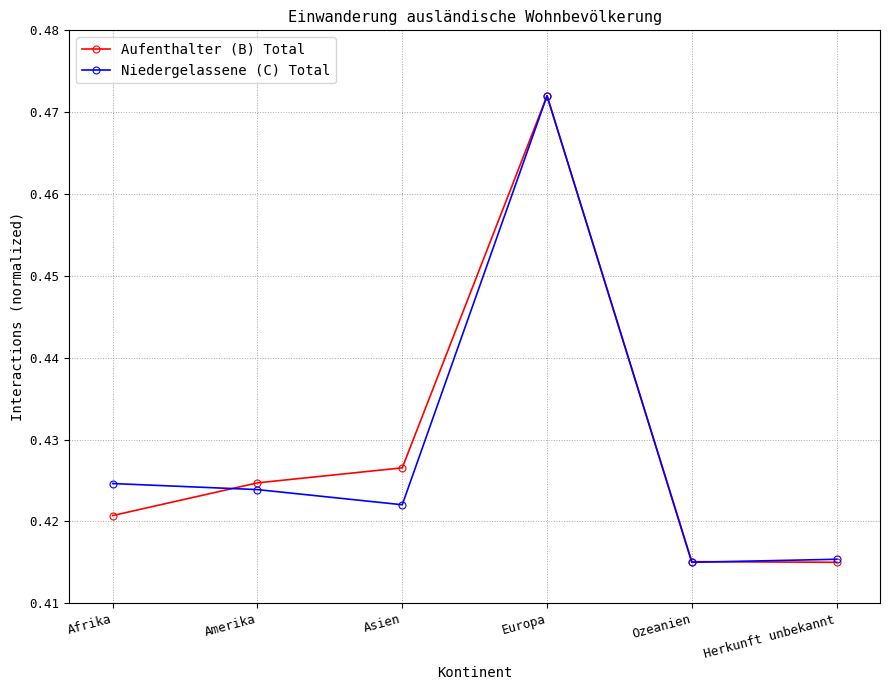

At how many categories does at least one series exceed 0?

6